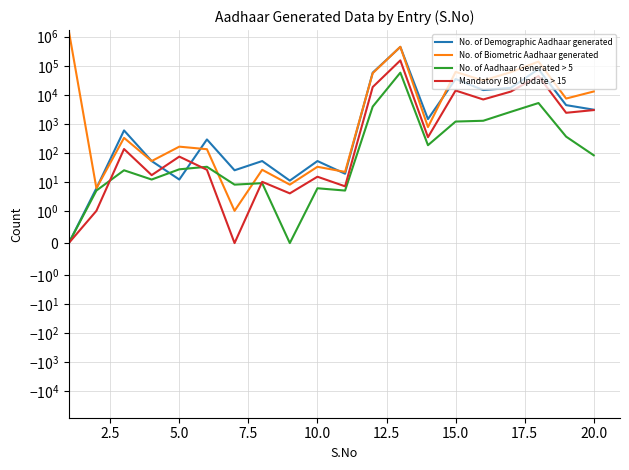

Reading left to right, list all the values displayed in this chart.

No. of Demographic Aadhaar generated: 0	6	591	52	12	289	25	52	11	52	19	57869	446112	1449	34980	14526	17329	76516	4401	3063
No. of Biometric Aadhaar generated: 1615372	6	327	52	163	133	1	26	8	33	22	55357	450822	771	61395	30975	60293	139189	7412	12995
No. of Aadhaar Generated > 5: 0	5	25	12	27	33	8	9	0	6	5	3912	57852	183	1195	1272	2588	5197	361	82
Mandatory BIO Update > 15: 0	1	135	17	74	26	0	10	4	15	7	18463	152960	345	14006	6888	12899	44336	2394	2969